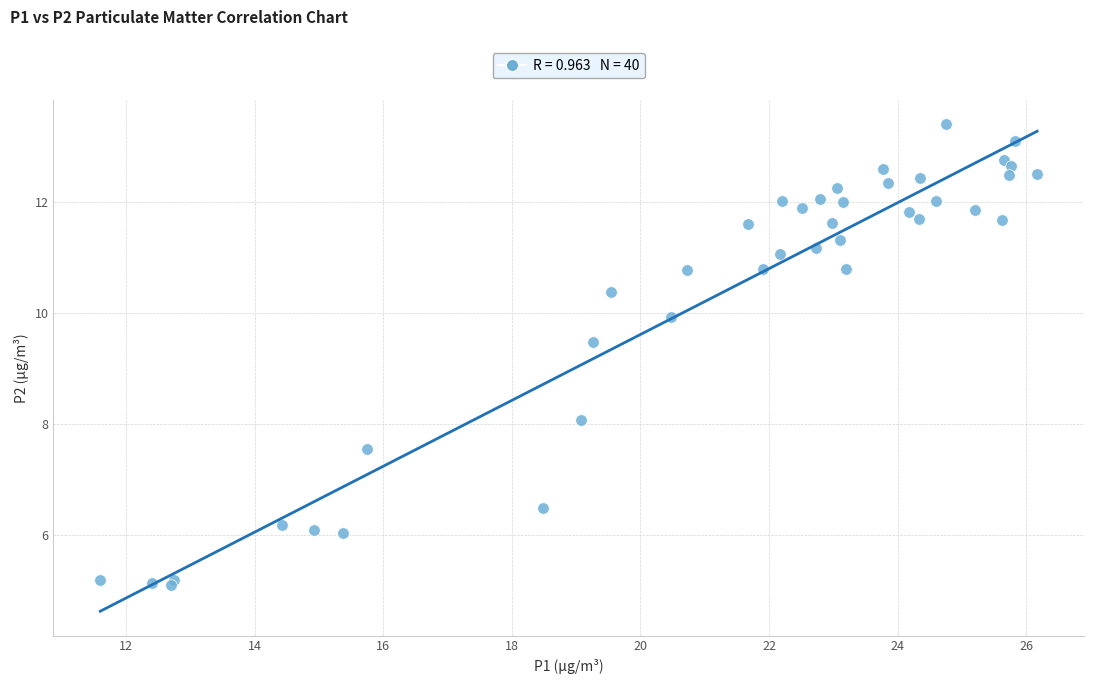

What is the range of X values (max minus min)?

14.6